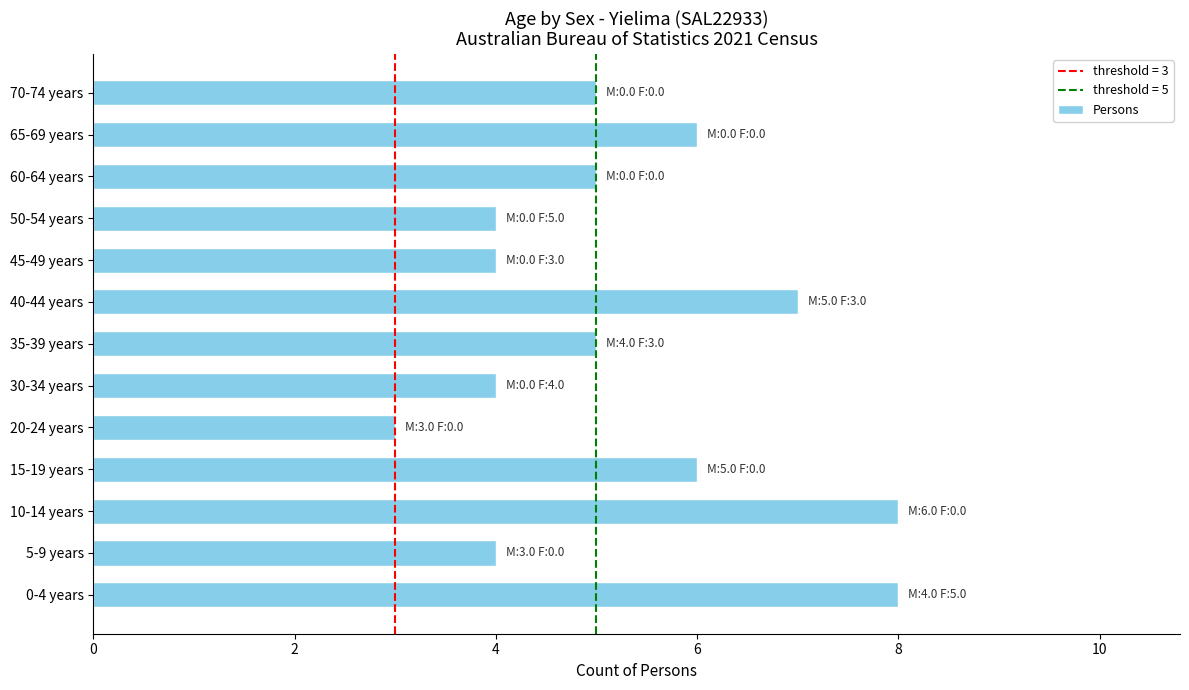

What is the difference between the maximum and minimum values?

5